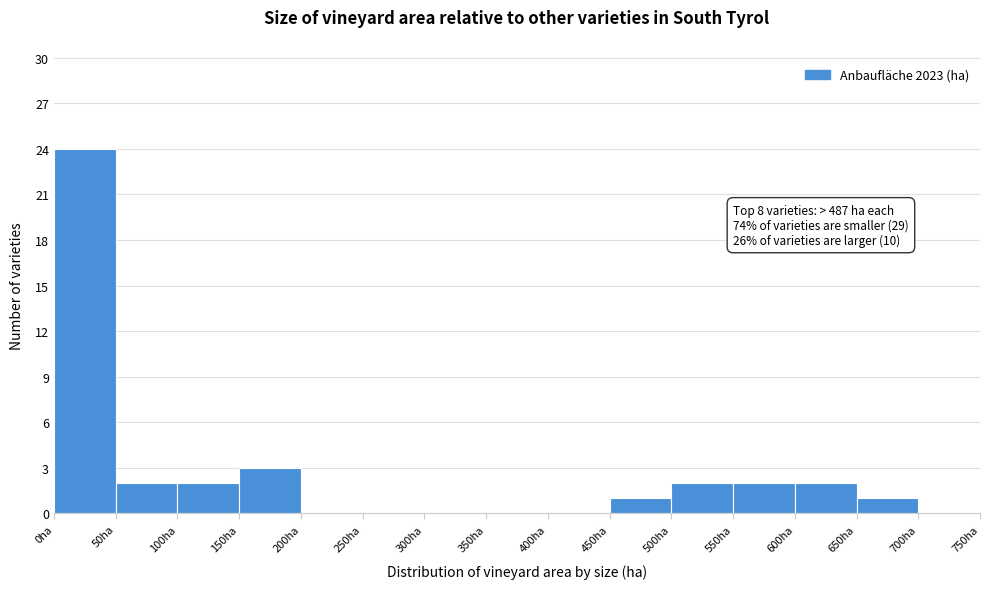

Which range on the x-axis has the tallest bar?

0 to 50